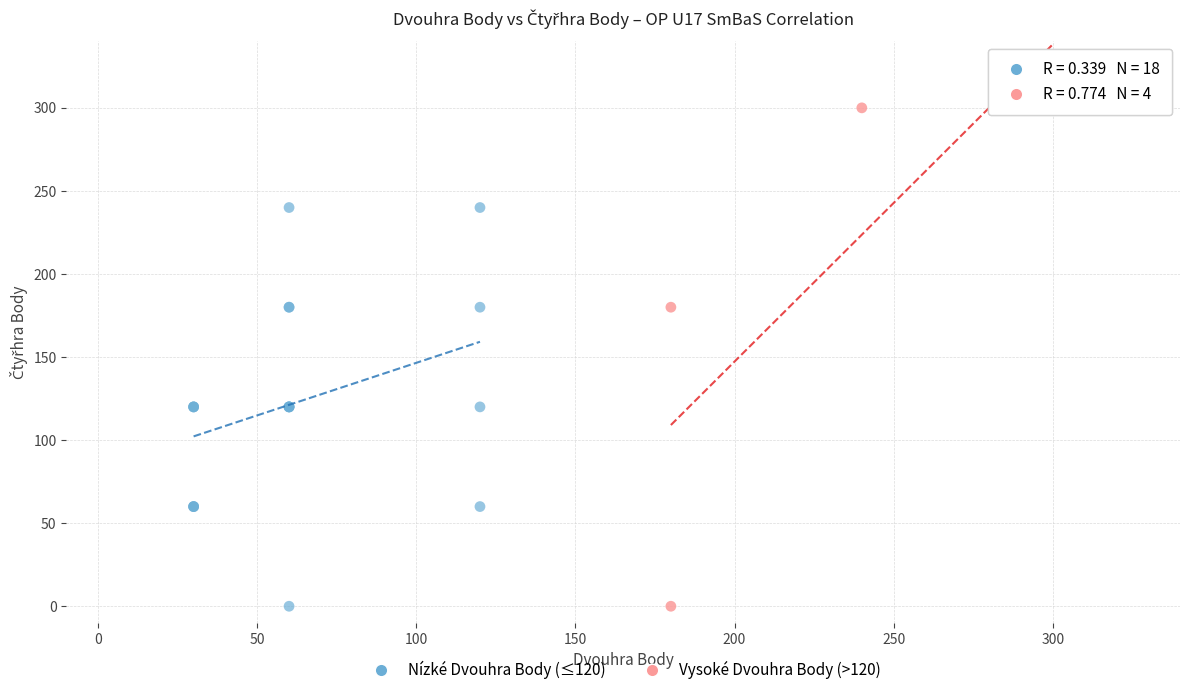

Which series reaches the maximum Y coordinate?

Vysoké Dvouhra Body (>120)